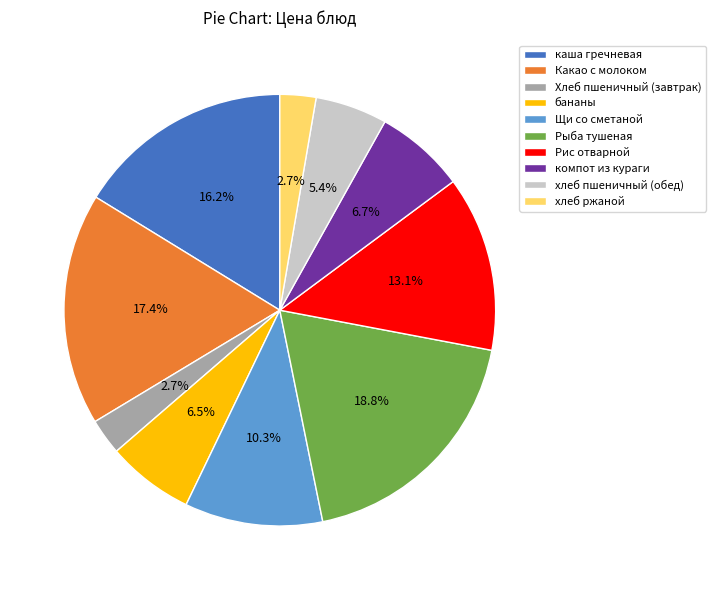

How many slices are in this pie chart?

10